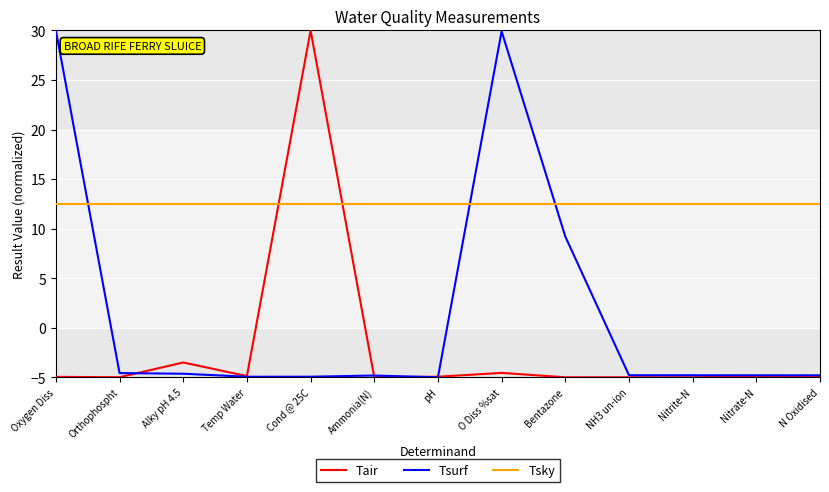

What is the total value across all series at pH?

2.6